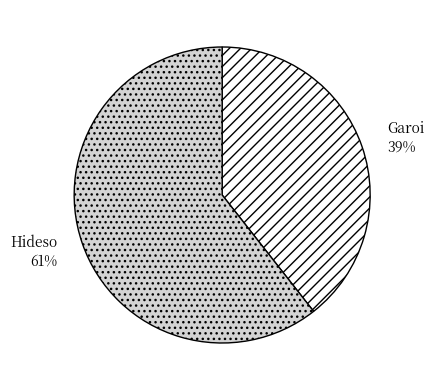

To the nearest percent, what is the average slice percentage?

50%